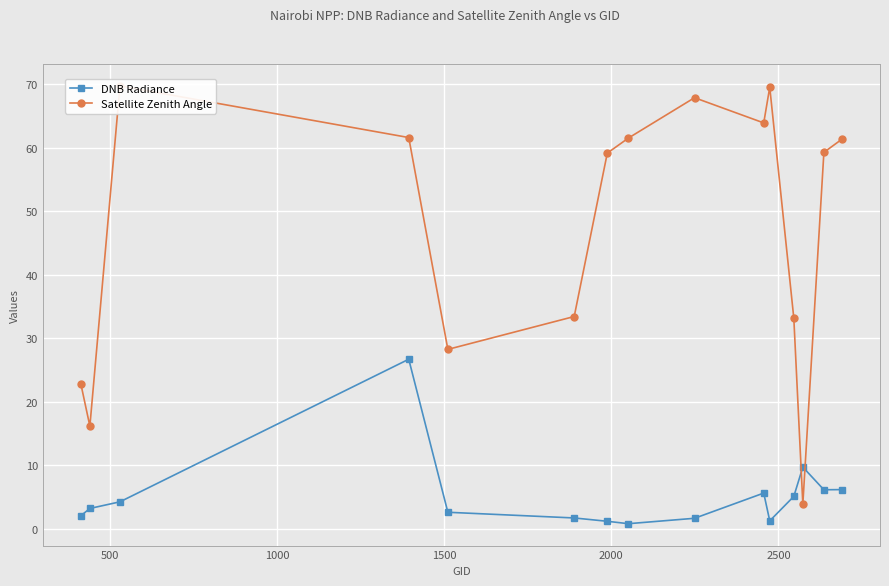

True or false: Satellite Zenith Angle and DNB Radiance intersect in this chart.

True